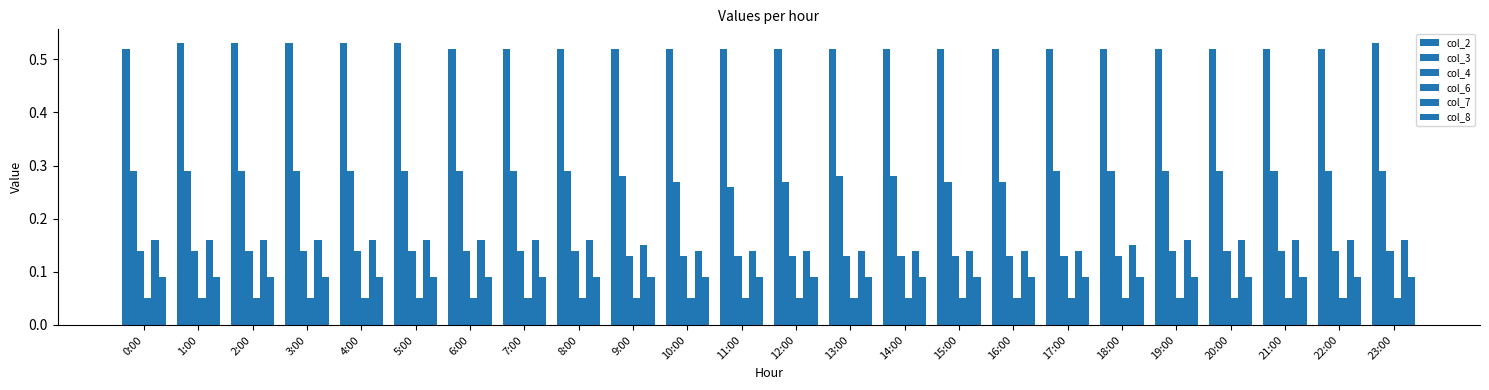

At which label is col_4 closest to 0?

9:00